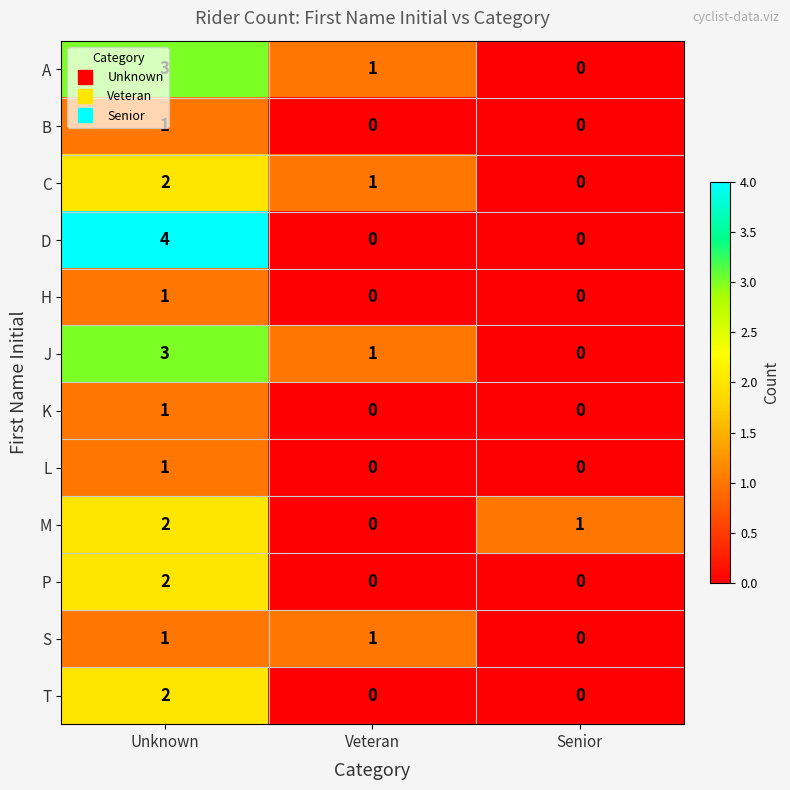

Rank the categories by J value from lowest to highest.

Senior, Veteran, Unknown